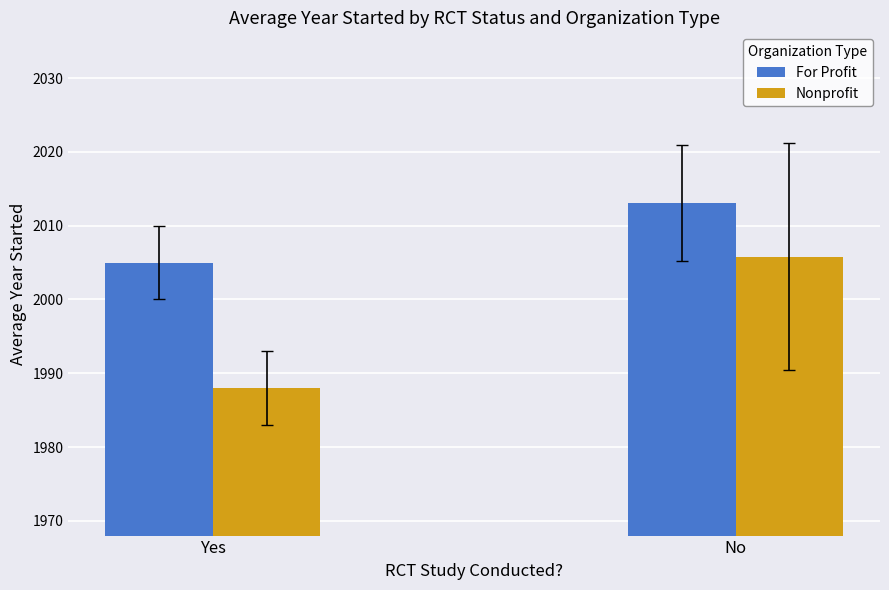

Is the value of Nonprofit at Yes greater than the value of For Profit at Yes?

No